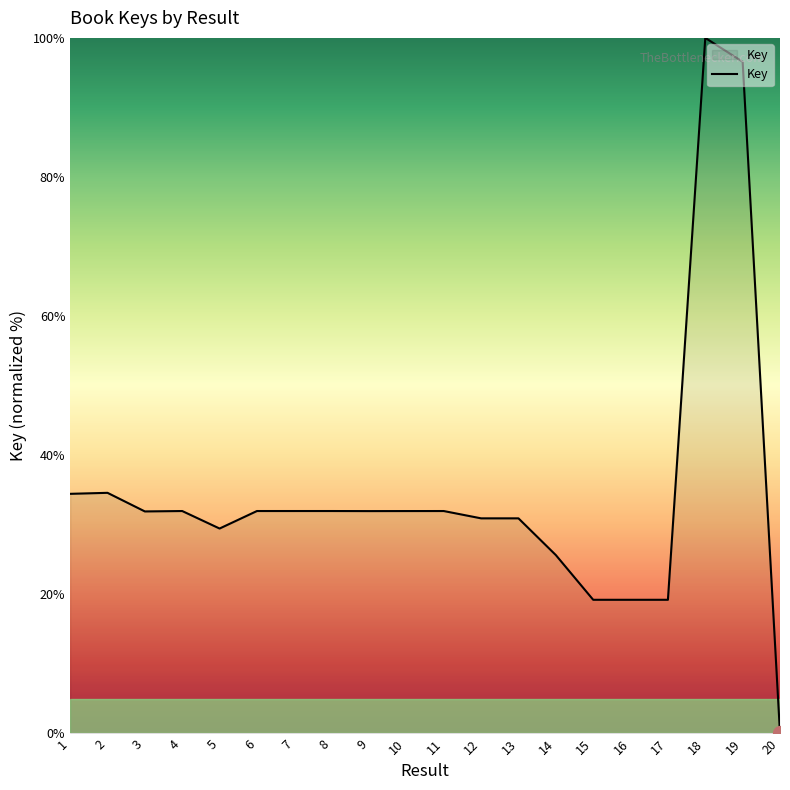

What is the ratio of the value at 15 to the value at 10?

0.6